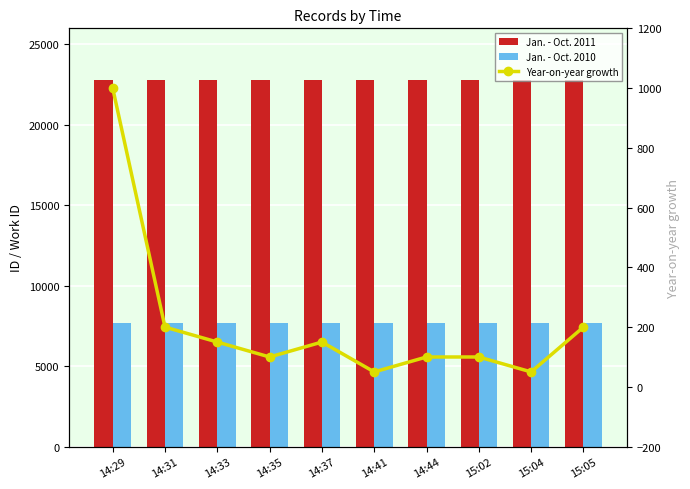

What is the difference between the highest and lowest values at 14:44?

22696